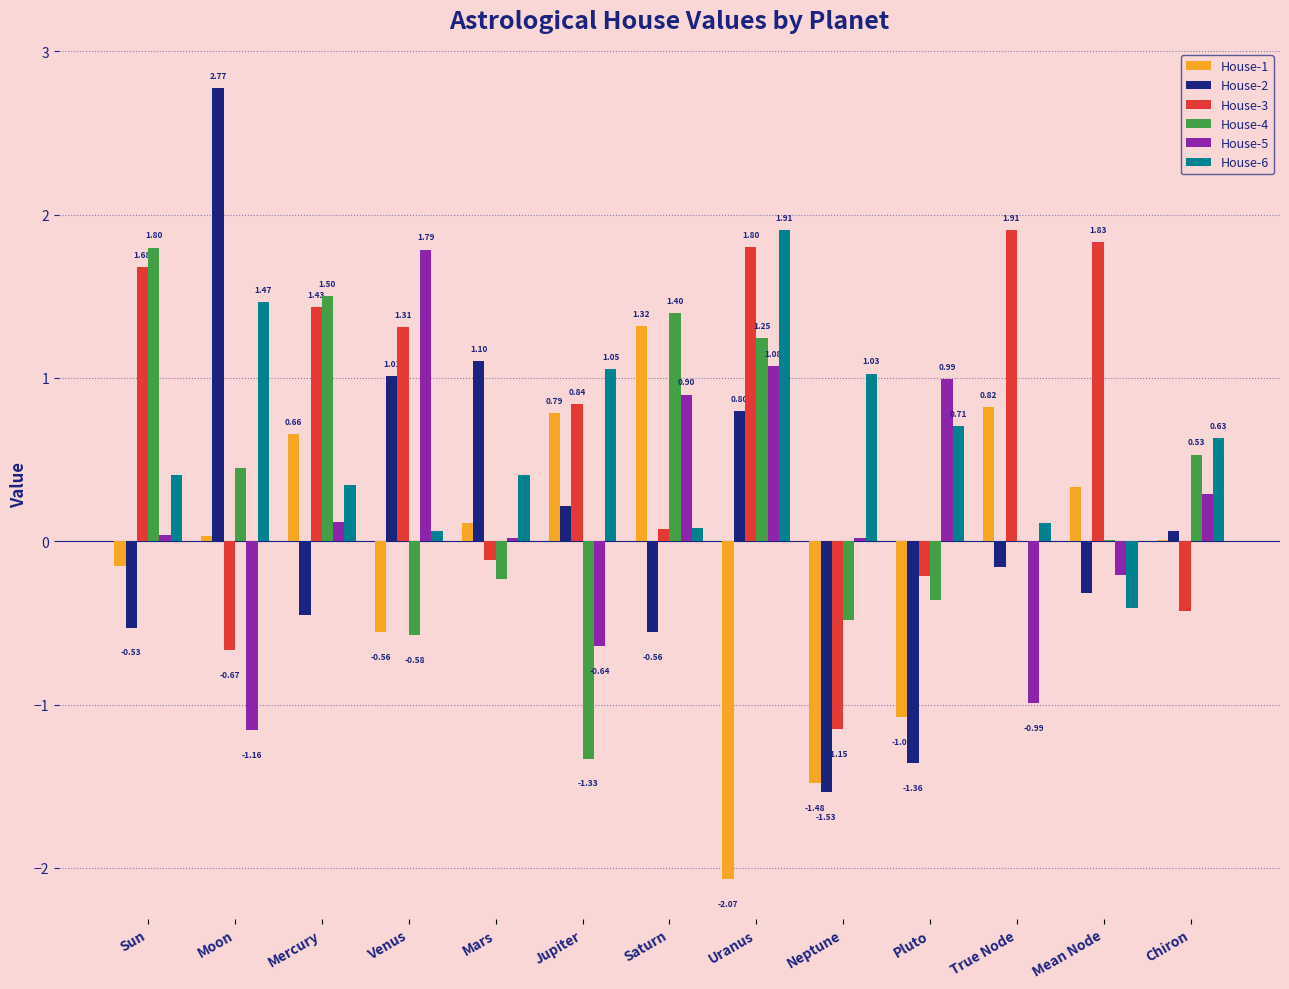

What are all the series names shown in the legend?

House-1, House-2, House-3, House-4, House-5, House-6